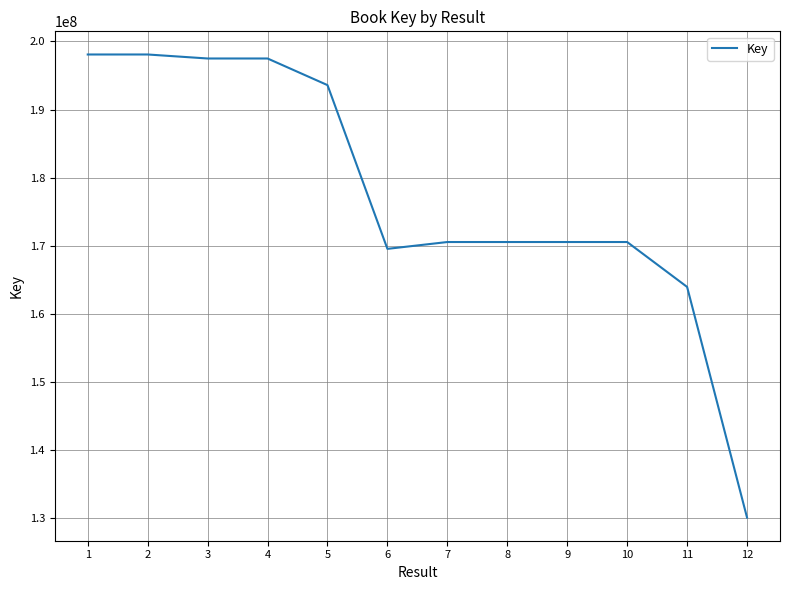

Which label corresponds to the smallest value in the chart?

12